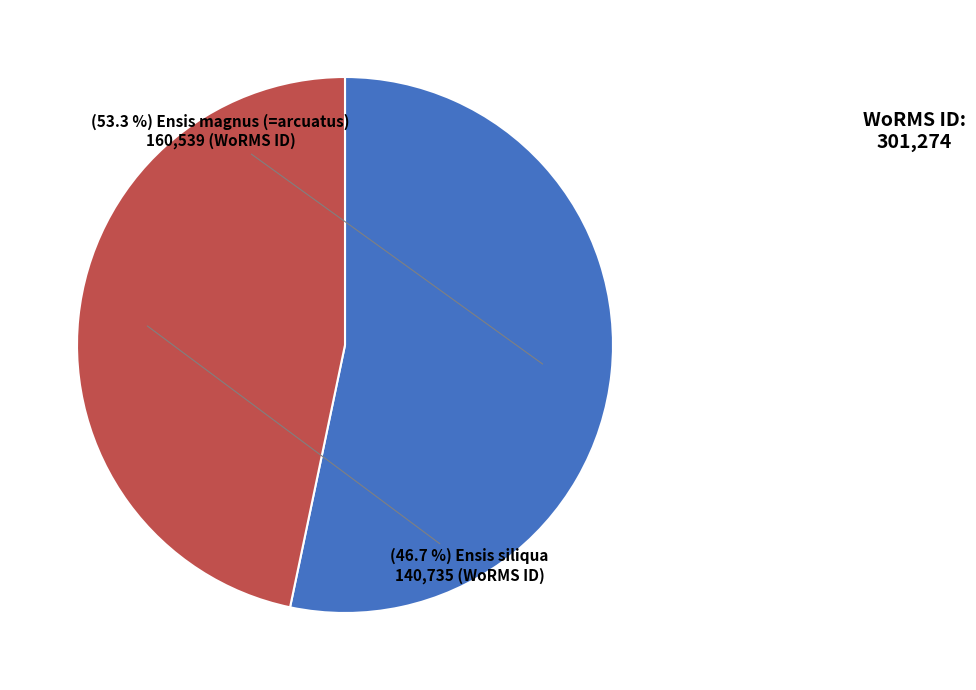

How many segments does this pie chart have?

2